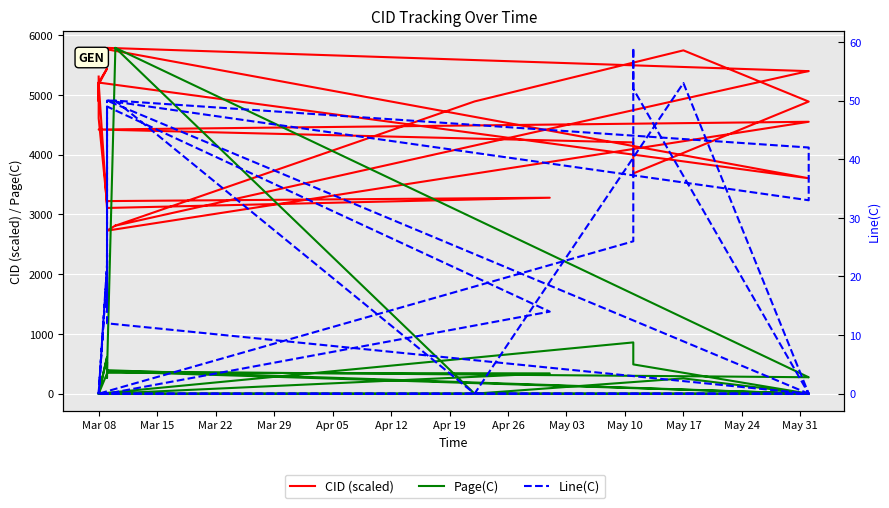

Which series has the largest total across all categories?

CID (scaled)